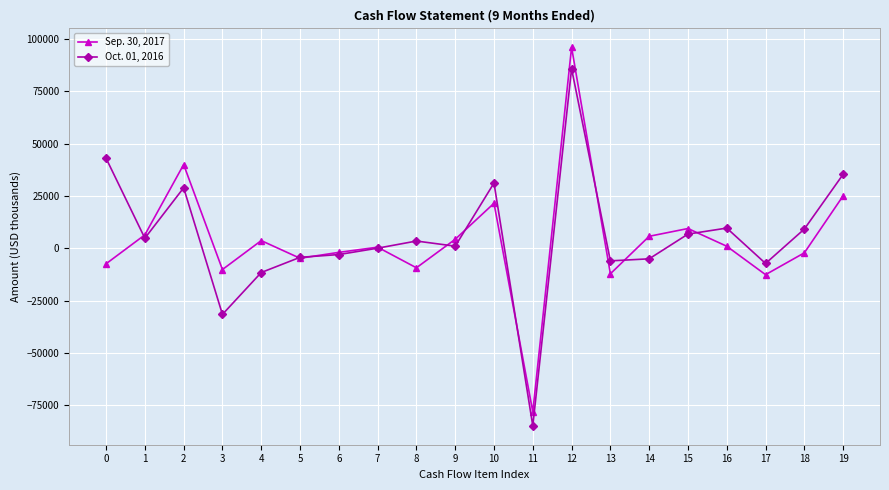

True or false: Sep. 30, 2017 has more than 1 points higher than both neighbors.

True